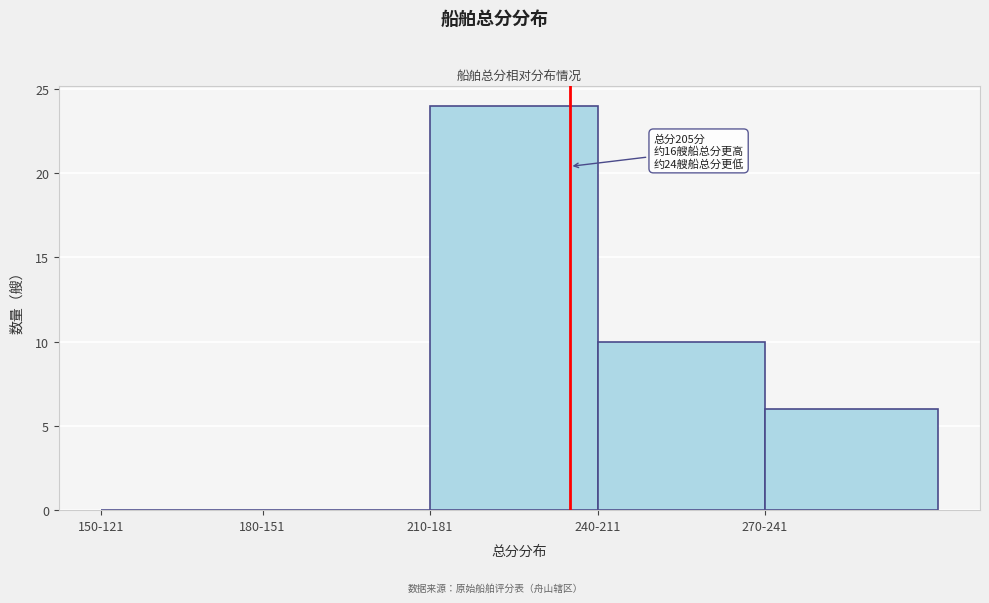

Reading left to right, extract all data points from this chart.

150-121=0	180-151=0	210-181=24	240-211=10	270-241=6